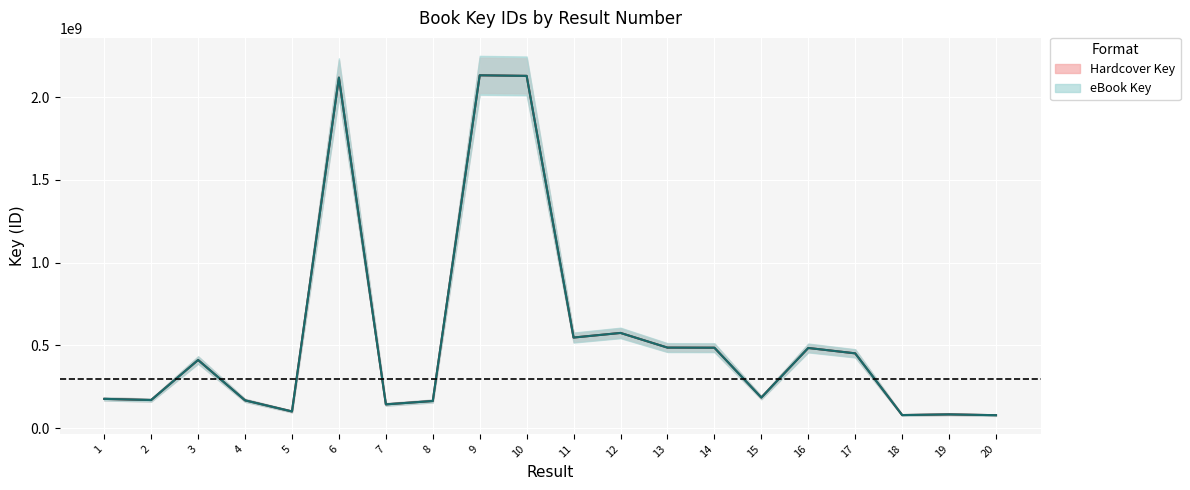

How many lines are shown in the chart?

2